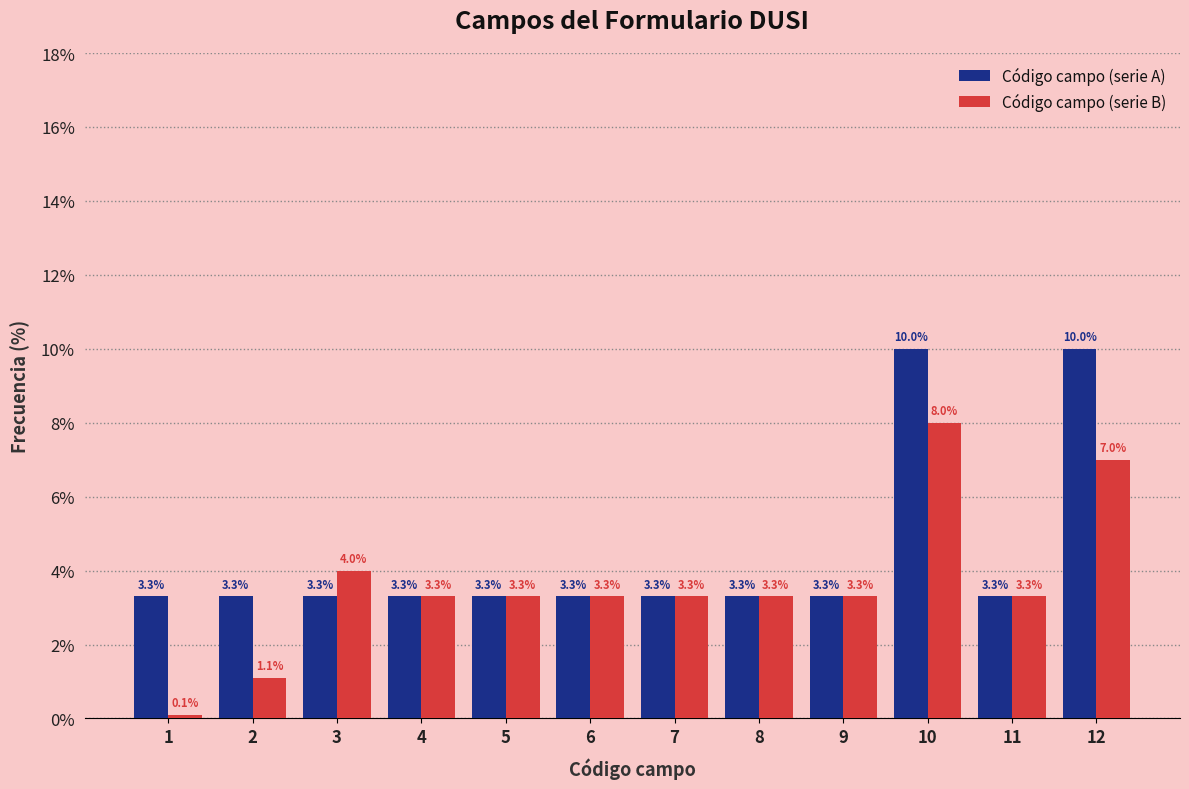

What is the greatest value displayed?

10.0